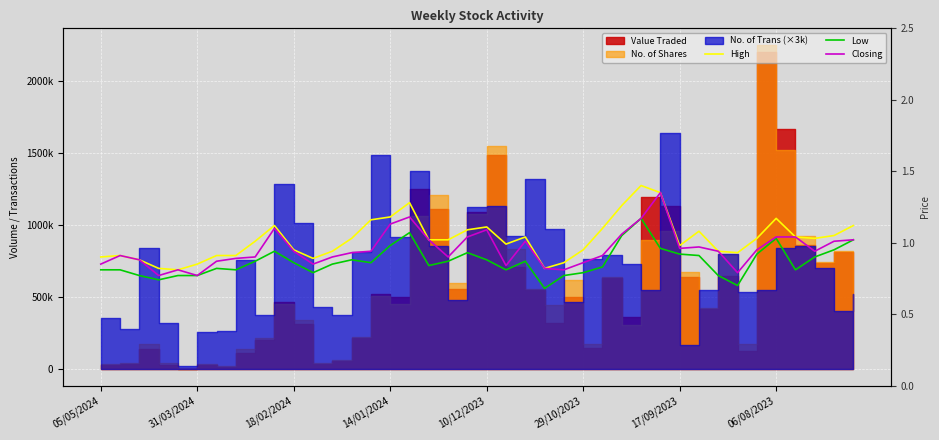

How many lines are shown in the chart?

3